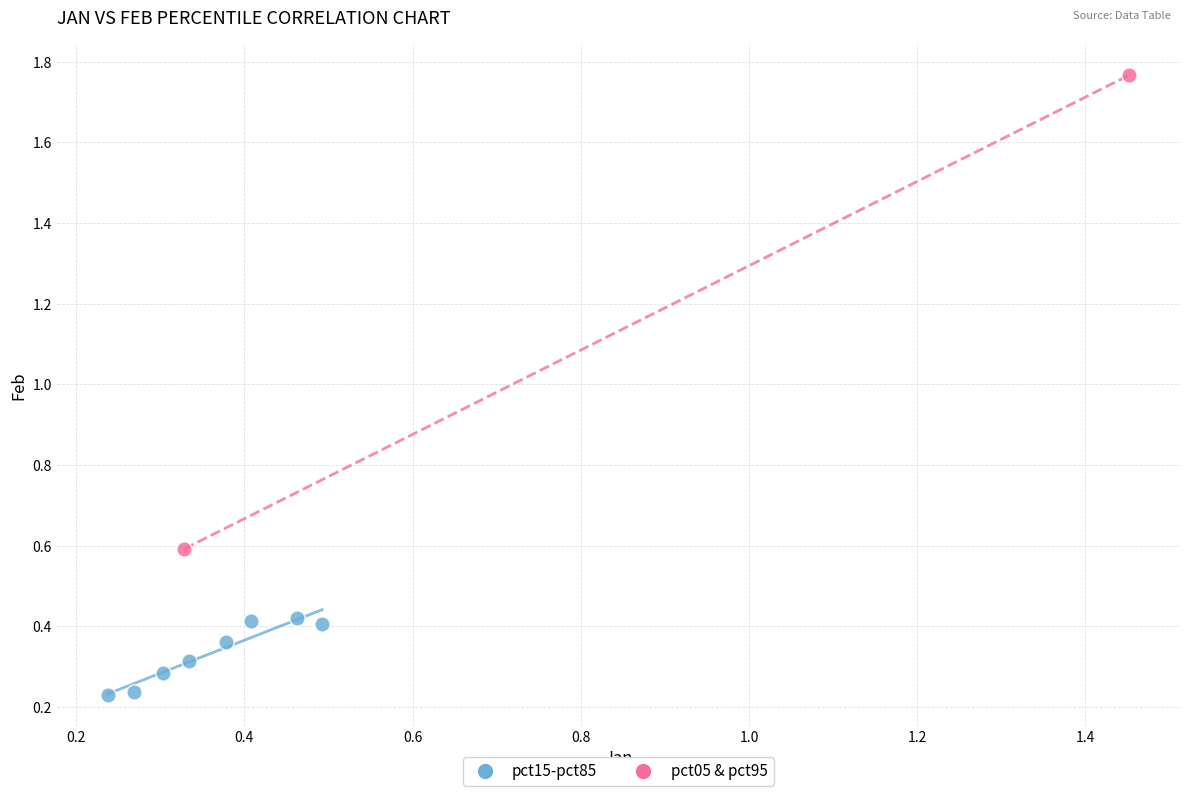

Which series contains the lowest Y value?

pct15-pct85